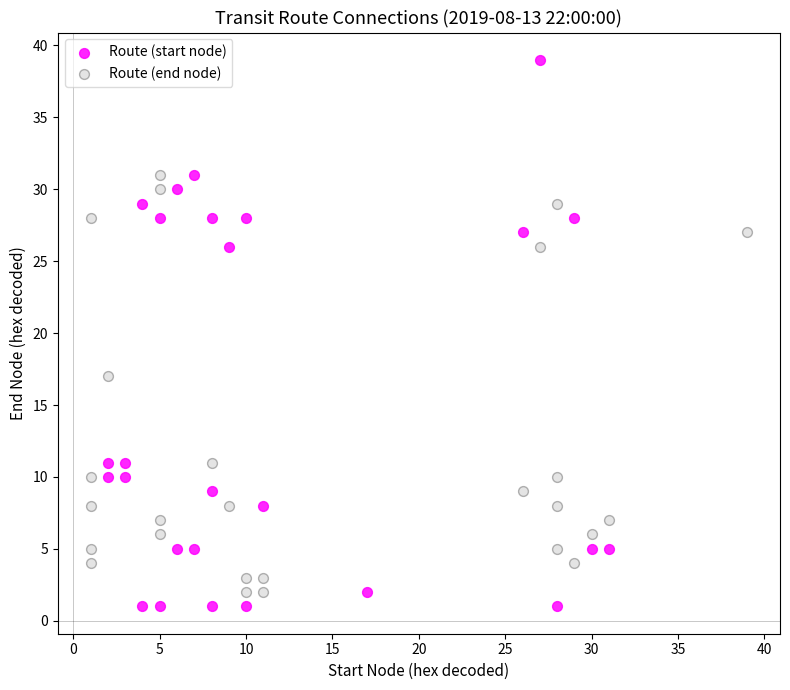

Which series reaches the minimum Y coordinate?

Route (start node)